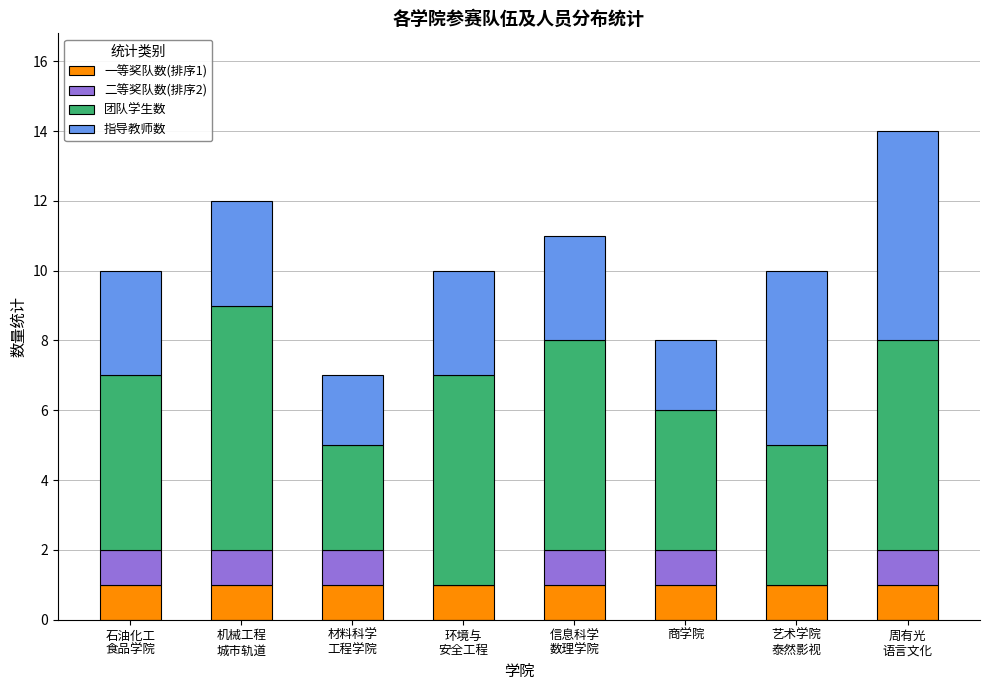

The 一等奖队数(排序1) series shows 0 at 环境与
安全工程. True or false?

False